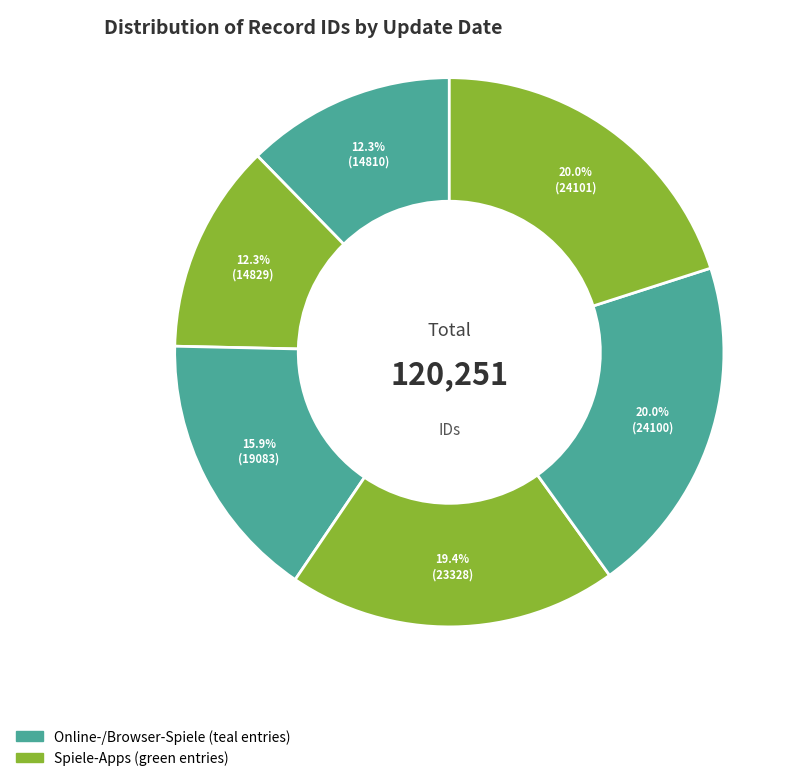

To the nearest percent, what is the difference between the largest and smallest slice percentages?

8%